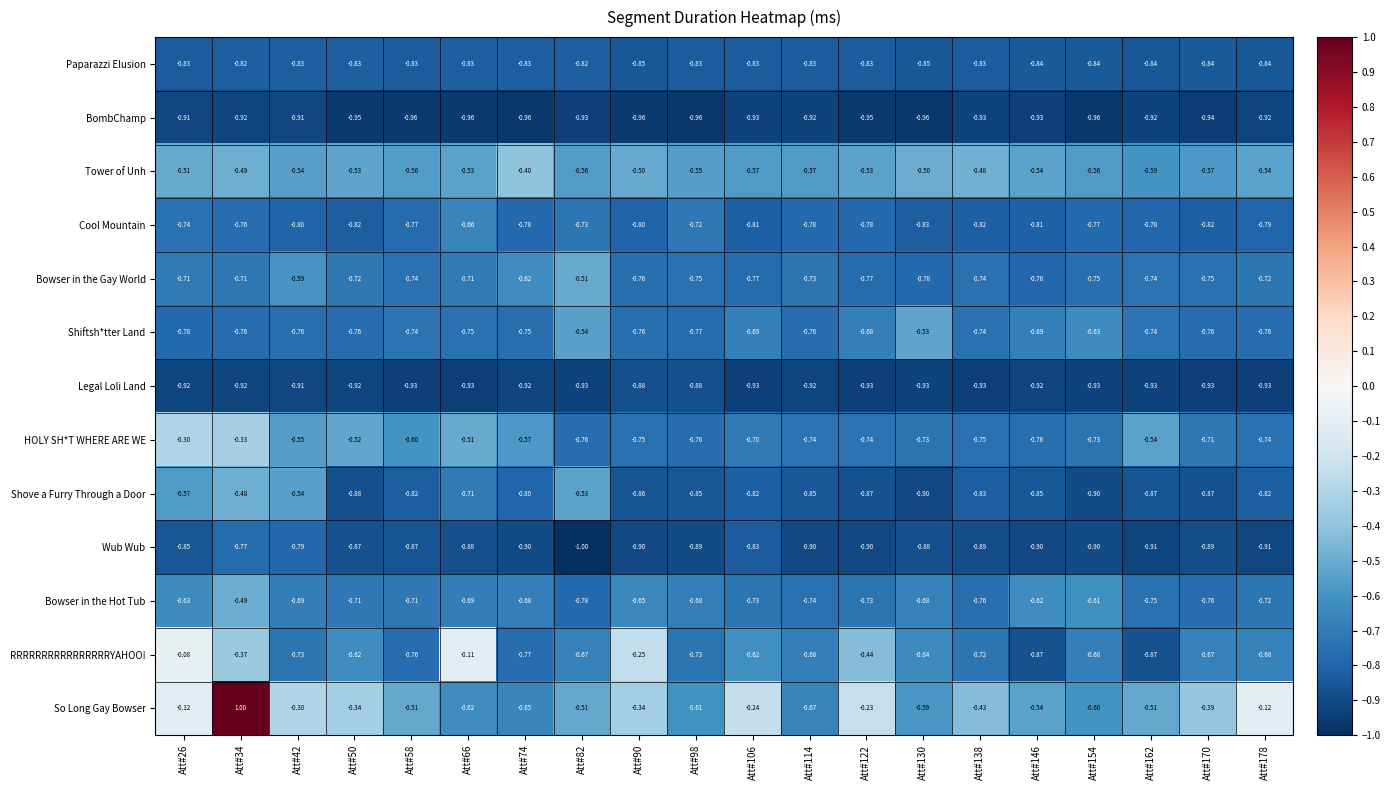

Which series changed the most between Att#74 and Att#130?

Shiftsh*tter Land